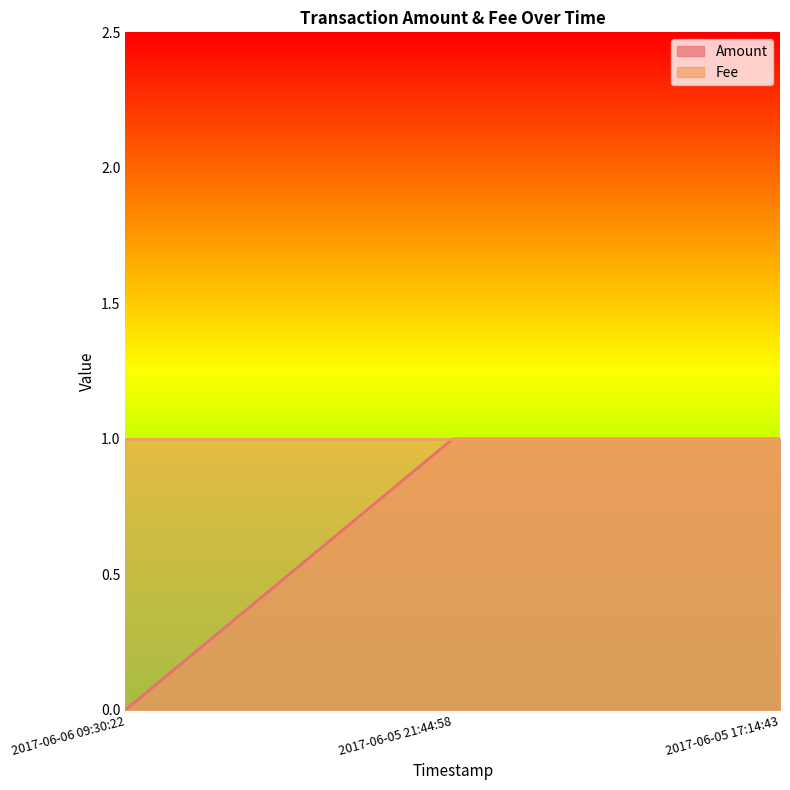

What is the average value?

1